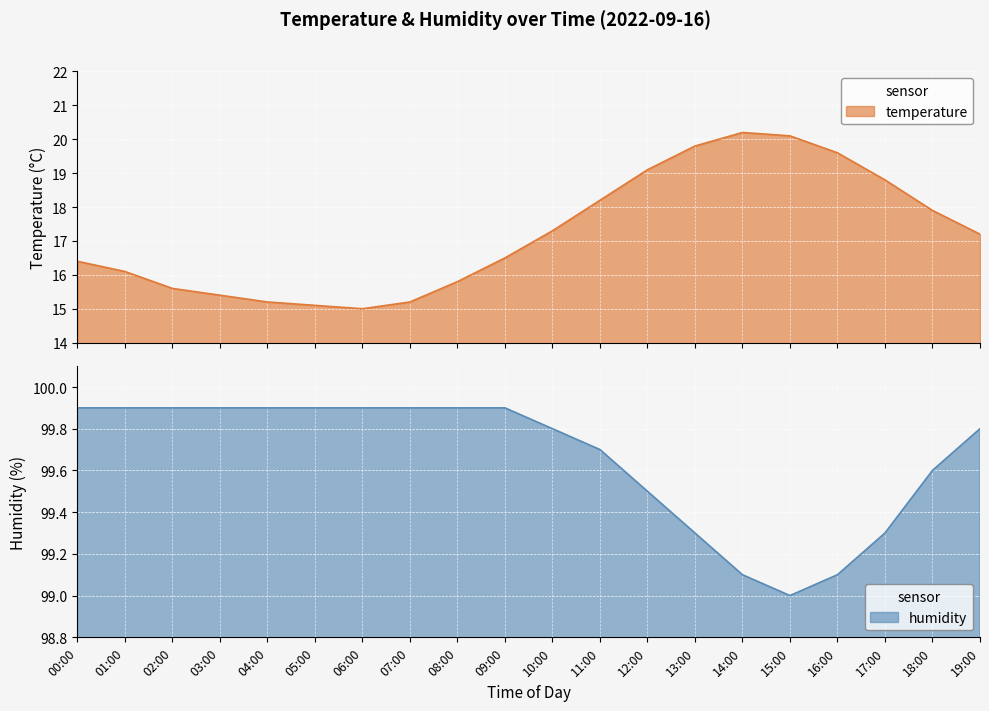

Reading left to right, extract all data points from this chart.

temperature: 16.4	16.1	15.6	15.4	15.2	15.1	15.0	15.2	15.8	16.5	17.3	18.2	19.1	19.8	20.2	20.1	19.6	18.8	17.9	17.2
humidity: 99.9	99.9	99.9	99.9	99.9	99.9	99.9	99.9	99.9	99.9	99.8	99.7	99.5	99.3	99.1	99.0	99.1	99.3	99.6	99.8